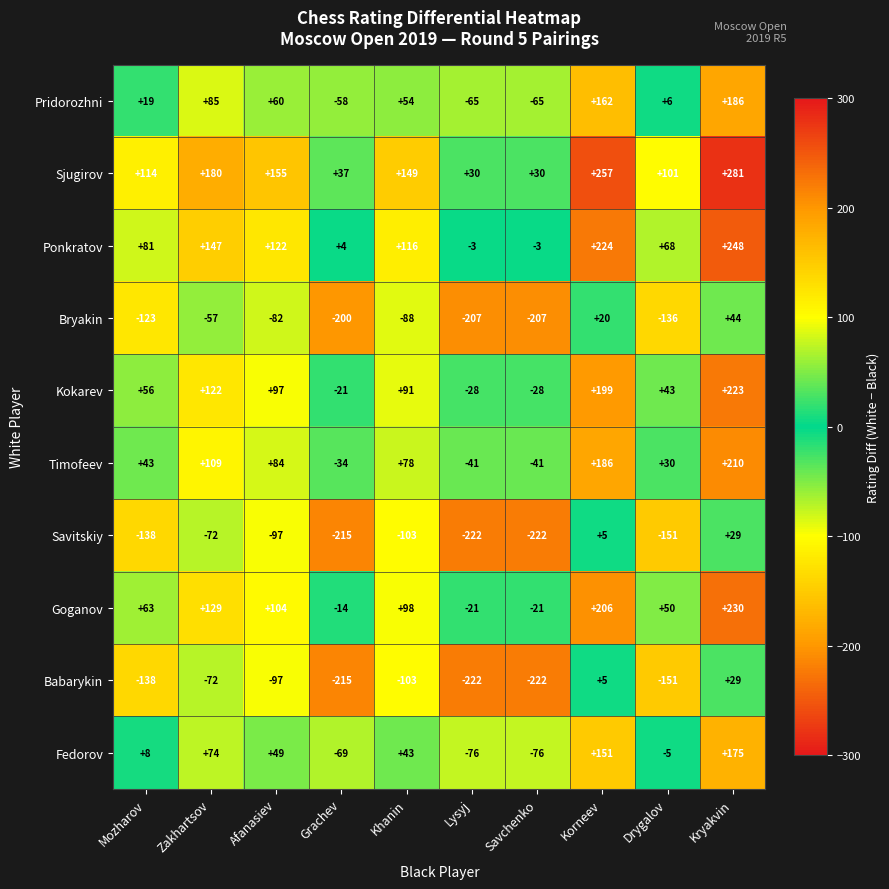

Which series has the largest total across all categories?

Sjugirov